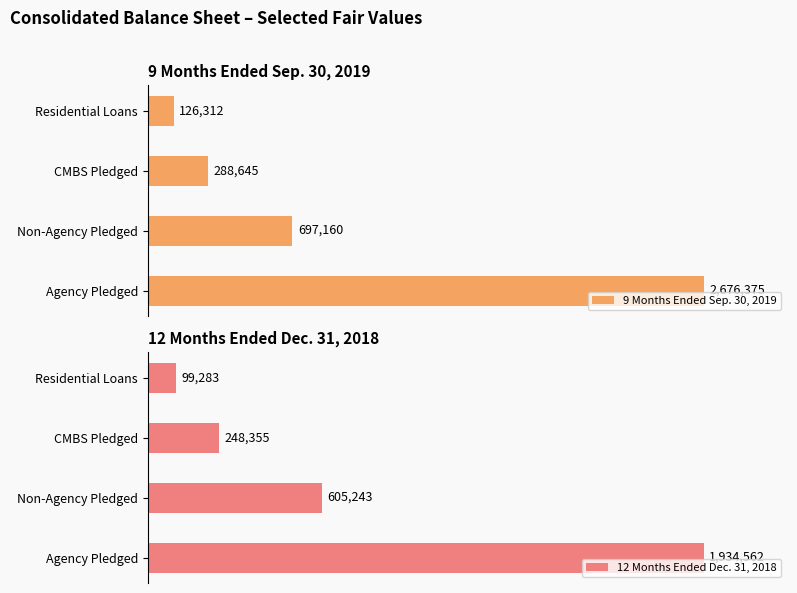

Reading left to right, what are all the values shown in this chart?

9 Months Ended Sep. 30, 2019: 2676375	697160	288645	126312
12 Months Ended Dec. 31, 2018: 1934562	605243	248355	99283